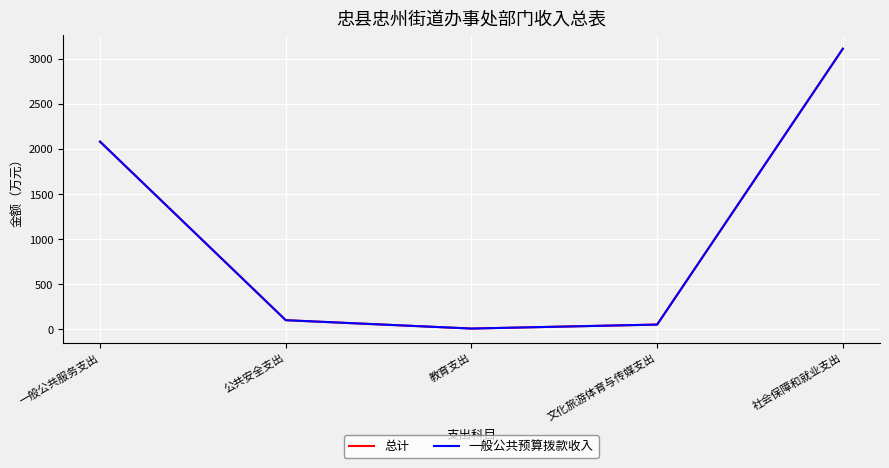

True or false: 总计 and 一般公共预算拨款收入 intersect in this chart.

False